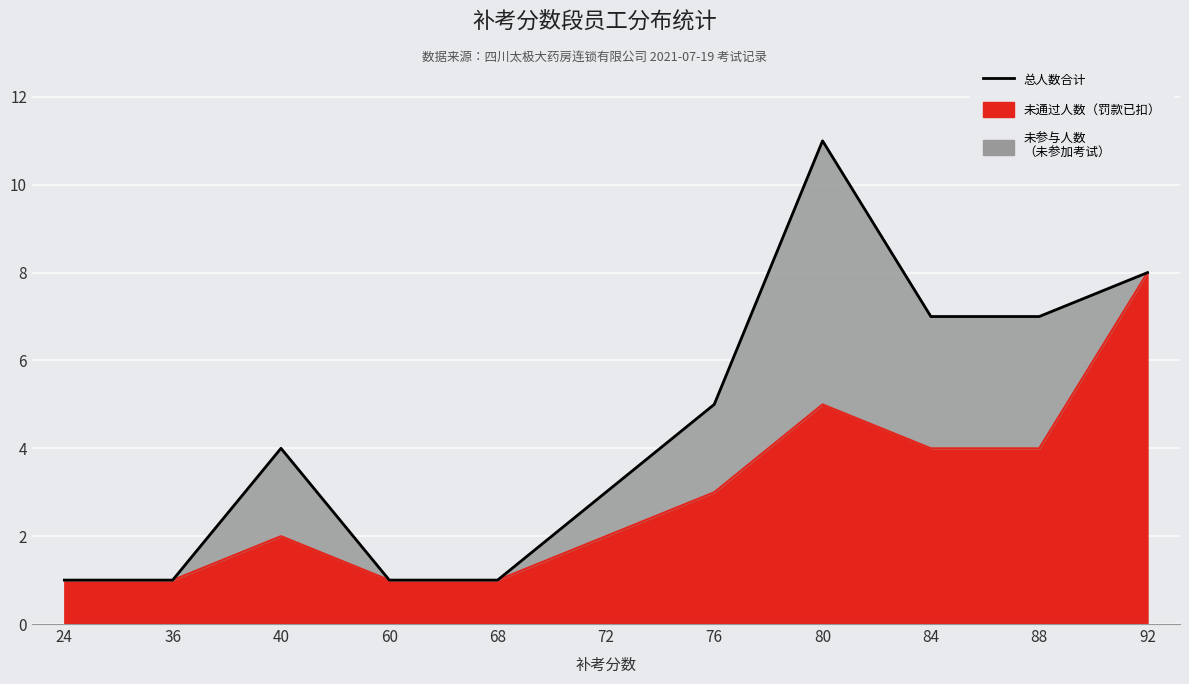

What is the minimum value shown in the chart?

1